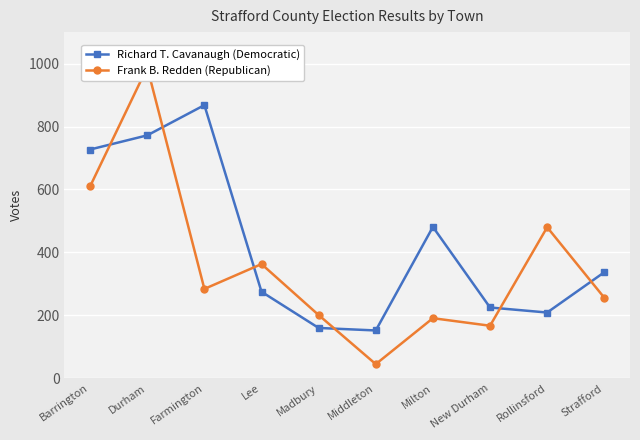

Reading right to left, what are all the values shown in this chart?

Richard T. Cavanaugh (Democratic): 337	209	225	481	152	160	275	868	772	727
Frank B. Redden (Republican): 256	480	167	191	45	201	363	284	988	610